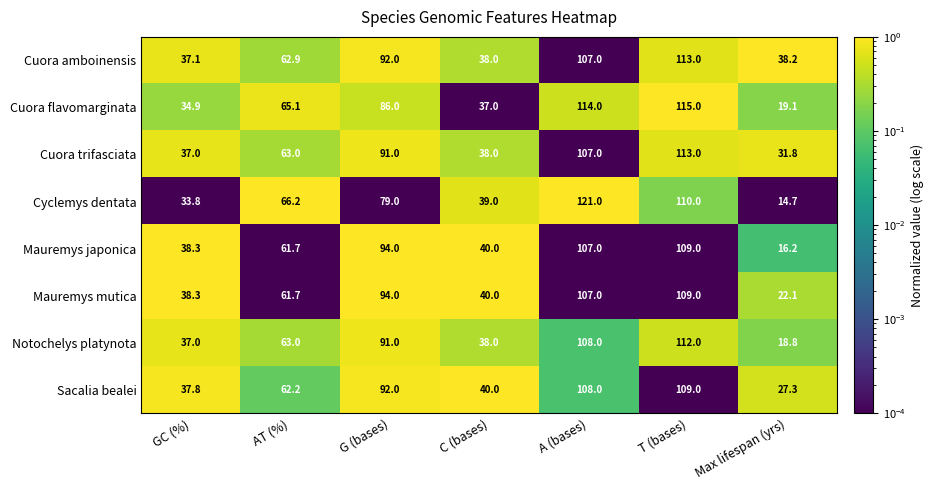

The Mauremys japonica series shows 61.7 at AT (%). True or false?

True